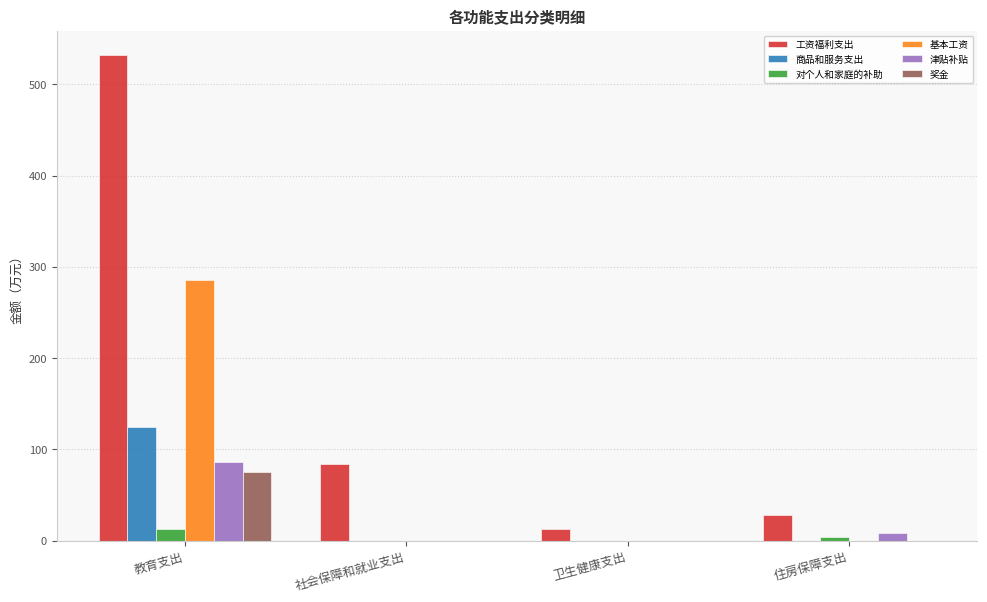

Which series has the largest total across all categories?

工资福利支出